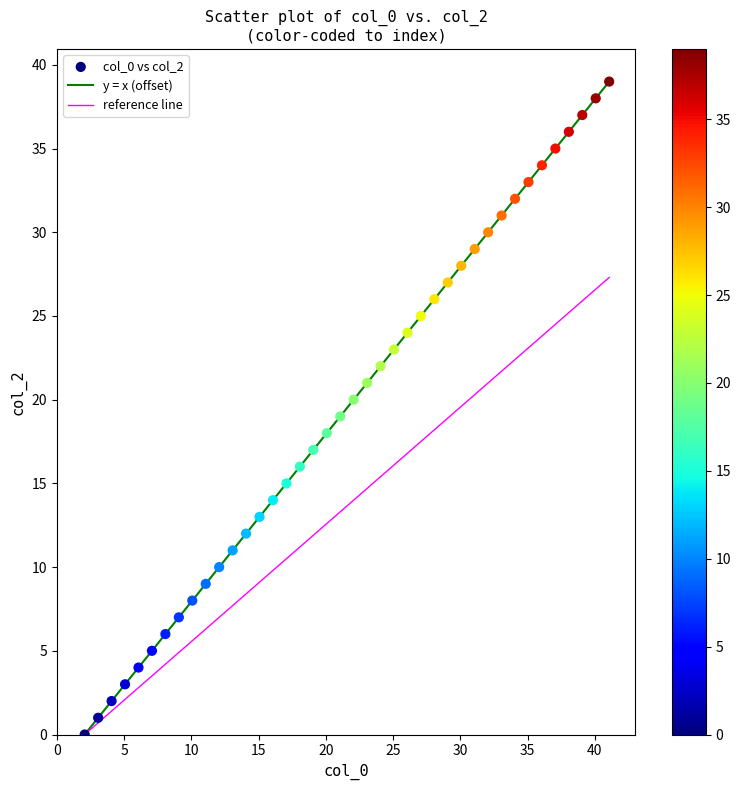

What is the range of Y values (max minus min)?

39